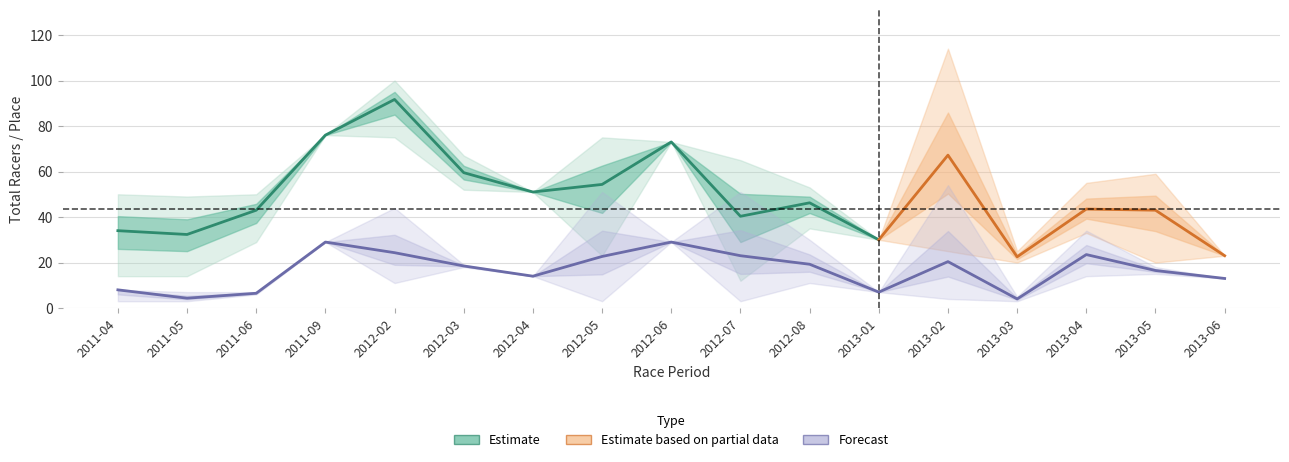

Reading left to right, extract all data points from this chart.

Total Racers: 2011-04=34.0	2011-05=32.3	2011-06=43.0	2011-09=76.0	2012-02=91.7	2012-03=59.5	2012-04=51.0	2012-05=54.3	2012-06=73.0	2012-07=40.3	2012-08=46.2	2013-01=30.0	2013-02=67.2	2013-03=22.5	2013-04=43.5	2013-05=43.0	2013-06=23.0
Total Racers Lower: 2011-04=14.0	2011-05=14.0	2011-06=29.0	2011-09=76.0	2012-02=75.0	2012-03=52.0	2012-04=51.0	2012-05=23.0	2012-06=73.0	2012-07=12.0	2012-08=35.0	2013-01=30.0	2013-02=25.0	2013-03=20.0	2013-04=33.0	2013-05=20.0	2013-06=23.0
Total Racers Upper: 2011-04=50.0	2011-05=49.0	2011-06=50.0	2011-09=76.0	2012-02=100.0	2012-03=67.0	2012-04=51.0	2012-05=75.0	2012-06=73.0	2012-07=65.0	2012-08=53.0	2013-01=30.0	2013-02=114.0	2013-03=25.0	2013-04=55.0	2013-05=59.0	2013-06=23.0
Place: 2011-04=8.0	2011-05=4.3	2011-06=6.5	2011-09=29.0	2012-02=24.3	2012-03=18.5	2012-04=14.0	2012-05=22.7	2012-06=29.0	2012-07=23.0	2012-08=19.2	2013-01=7.0	2013-02=20.4	2013-03=4.0	2013-04=23.5	2013-05=16.5	2013-06=13.0
Place Lower: 2011-04=3.0	2011-05=3.0	2011-06=6.0	2011-09=29.0	2012-02=11.0	2012-03=18.0	2012-04=14.0	2012-05=3.0	2012-06=29.0	2012-07=3.0	2012-08=11.0	2013-01=7.0	2013-02=4.0	2013-03=3.0	2013-04=14.0	2013-05=15.0	2013-06=13.0
Place Upper: 2011-04=8.0	2011-05=7.0	2011-06=7.0	2011-09=29.0	2012-02=44.0	2012-03=19.0	2012-04=14.0	2012-05=51.0	2012-06=29.0	2012-07=51.0	2012-08=30.0	2013-01=7.0	2013-02=54.0	2013-03=5.0	2013-04=34.0	2013-05=18.0	2013-06=13.0